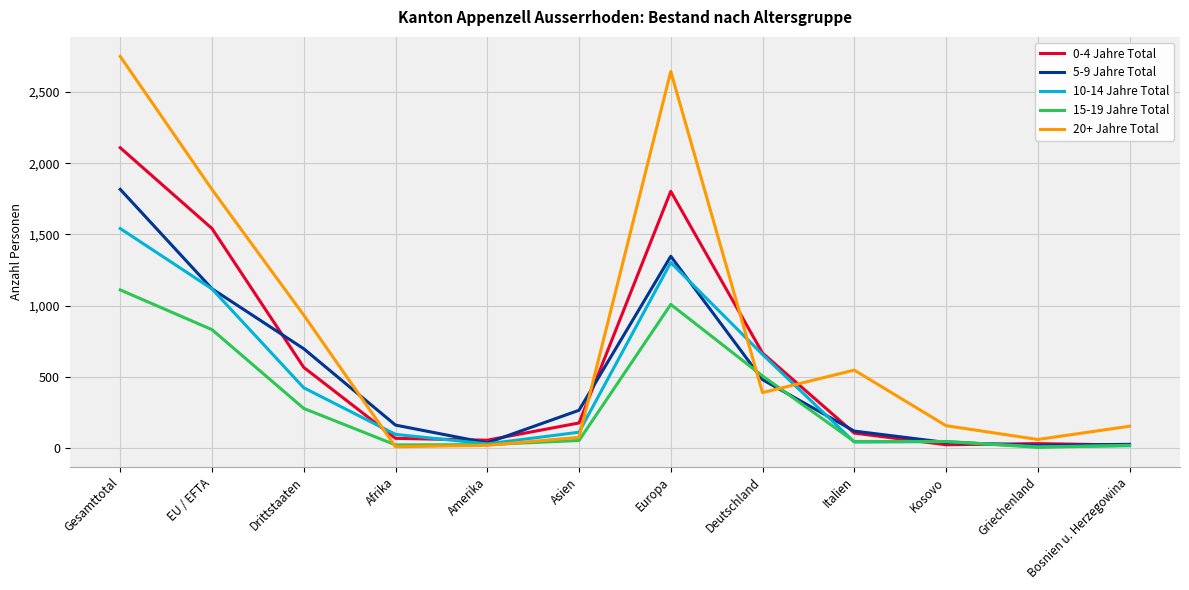

The value of 5-9 Jahre Total at EU / EFTA is 1572. True or false?

False